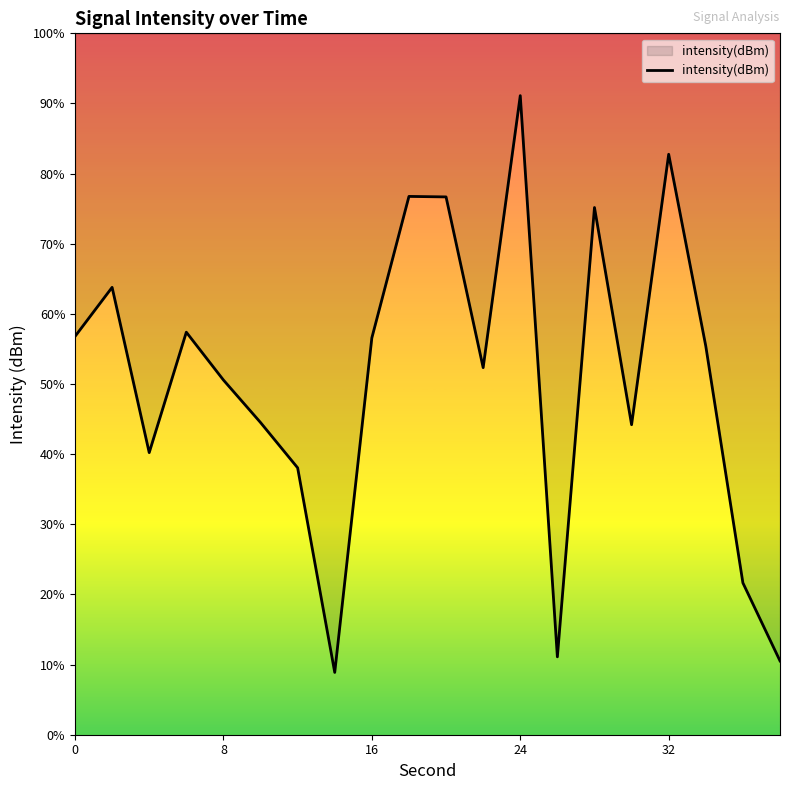

Is this an area chart (filled region under the line)?

Yes